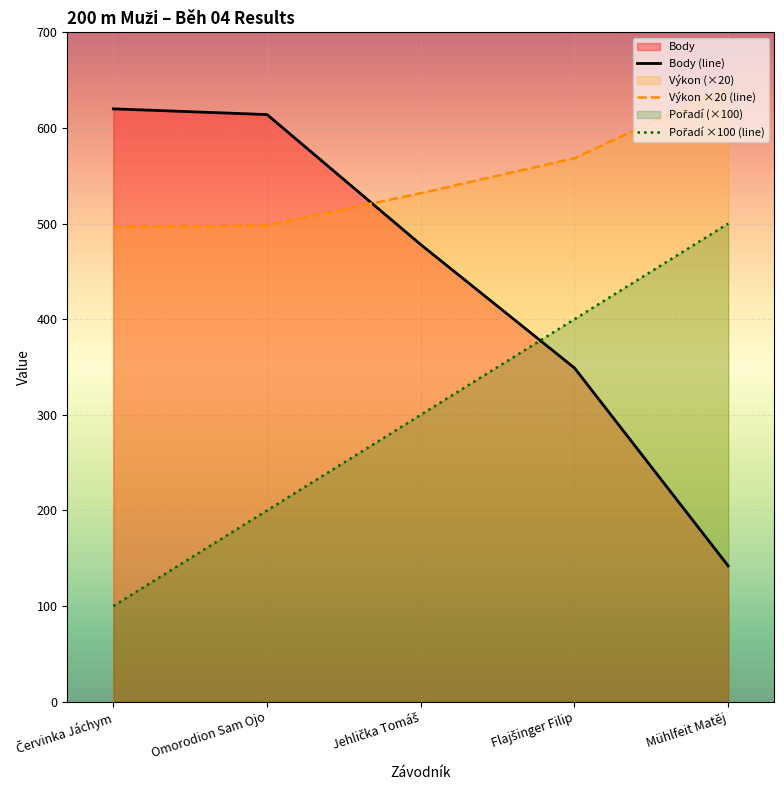

Which label corresponds to the largest value in the chart?

Mühlfeit Matěj